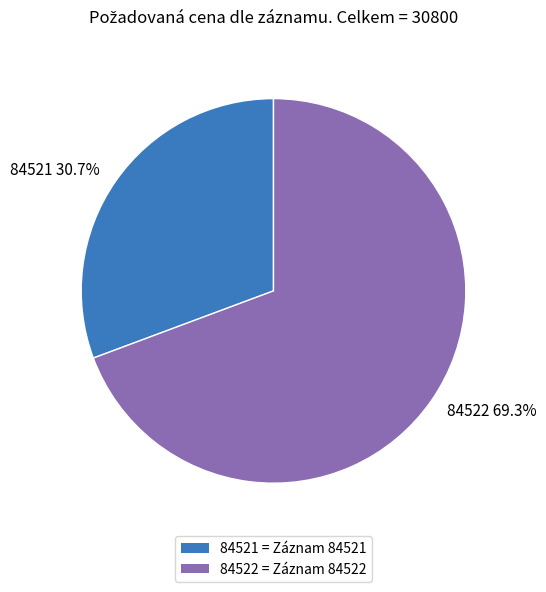

What is the ratio of the value at 84521 to the value at 84522?

0.4